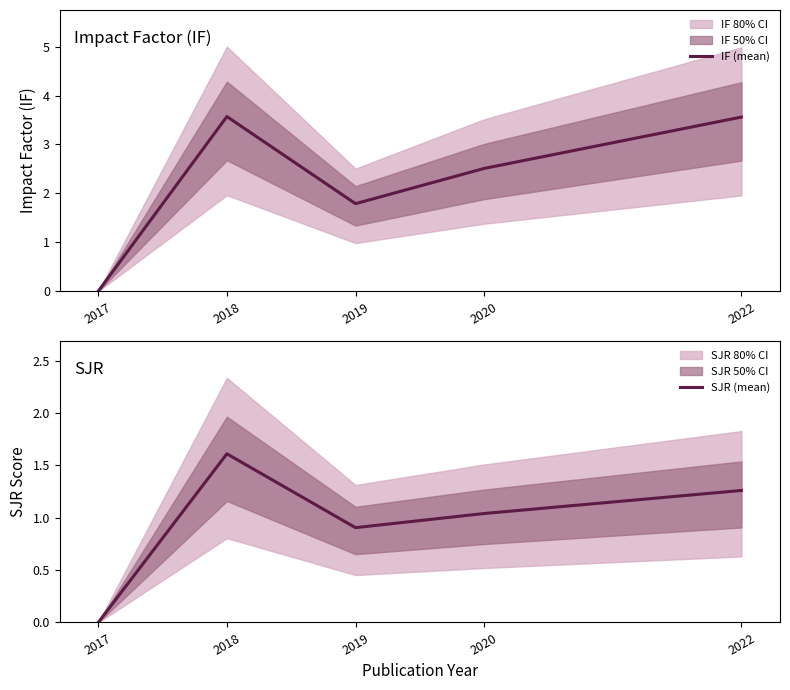

Count the IF (mean) values in the range 1 to 3.

2